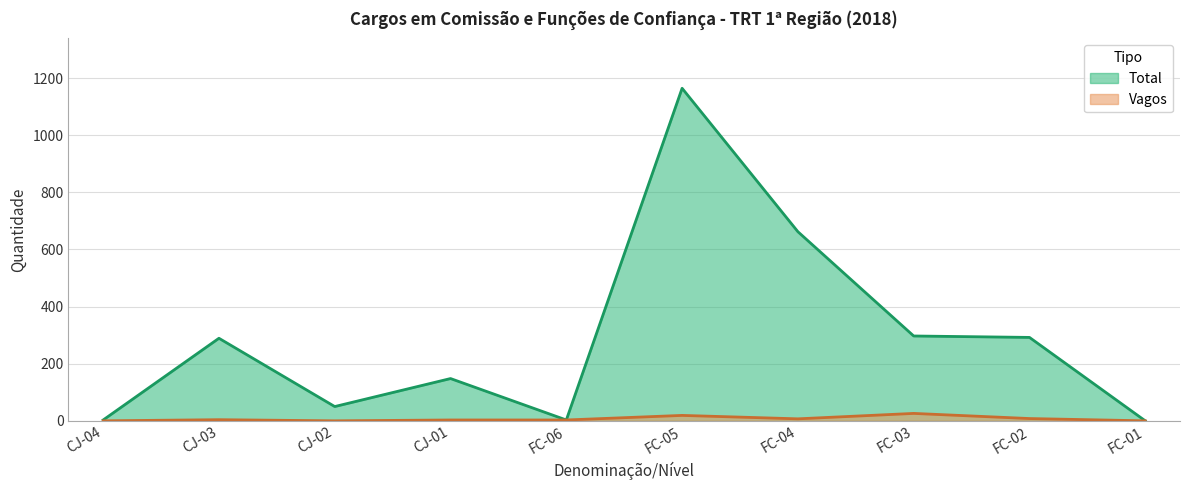

What is the difference between the maximum and minimum values in the Total series?

1164